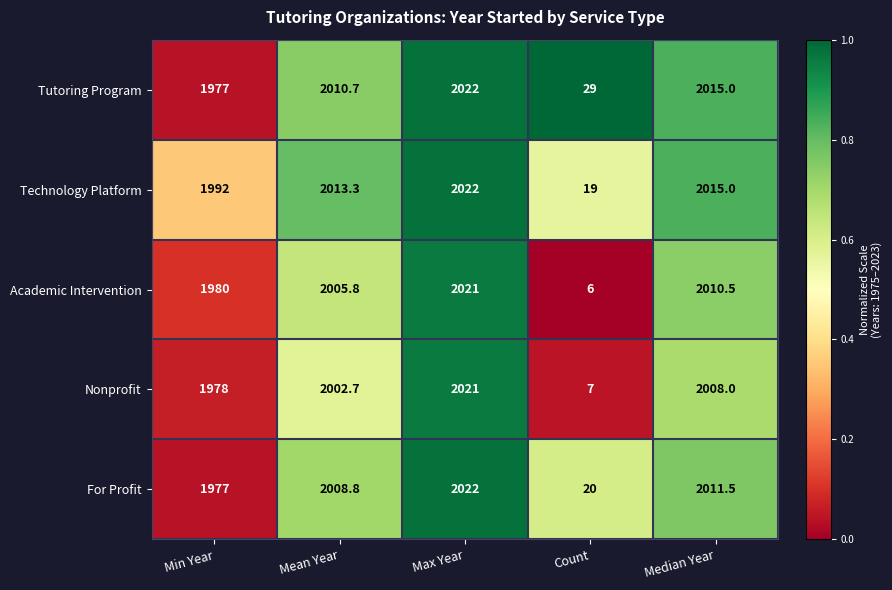

Rank the categories by Academic Intervention value from lowest to highest.

Count, Min Year, Mean Year, Median Year, Max Year